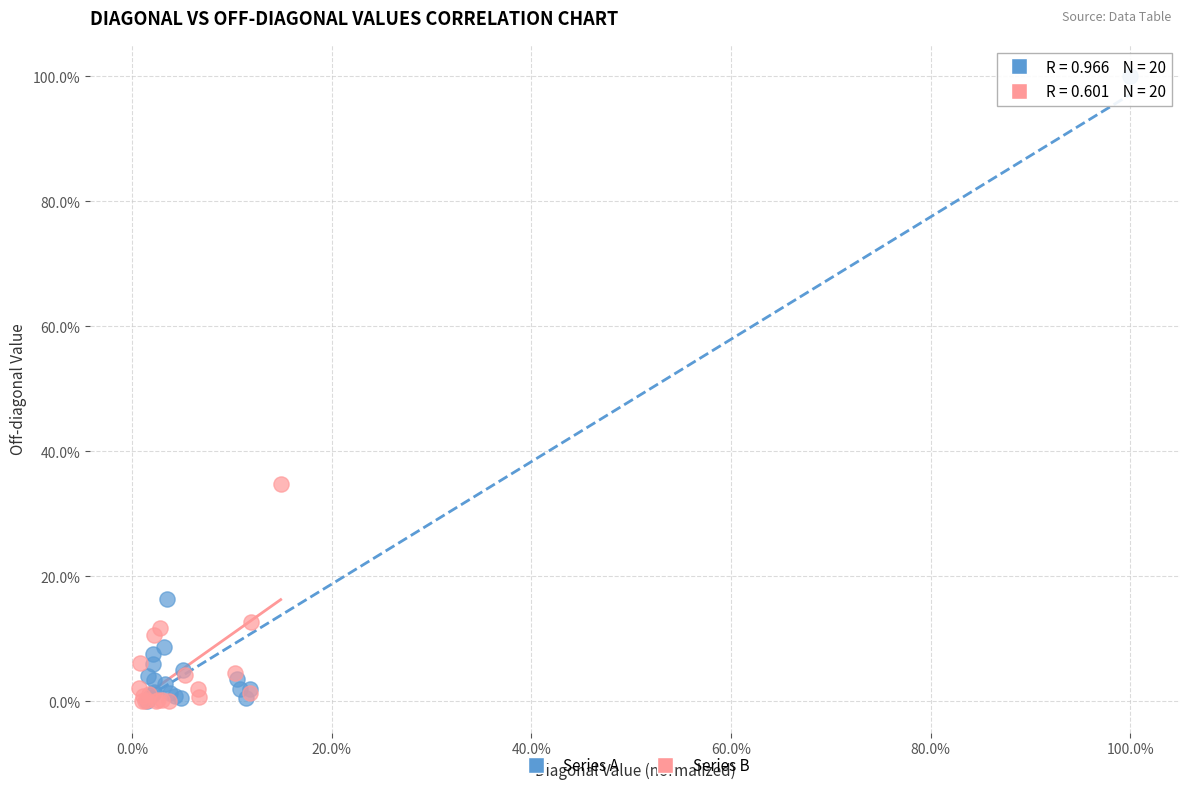

Which series contains the highest Y value?

Series A